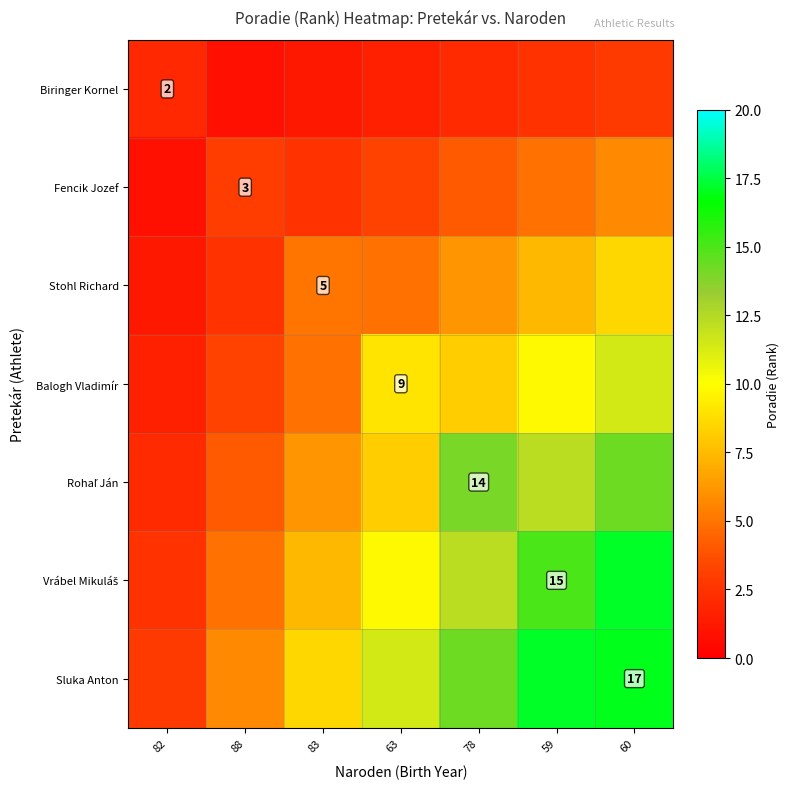

What is the difference between the Biringer Kornel values at 82 and 59?

0.4